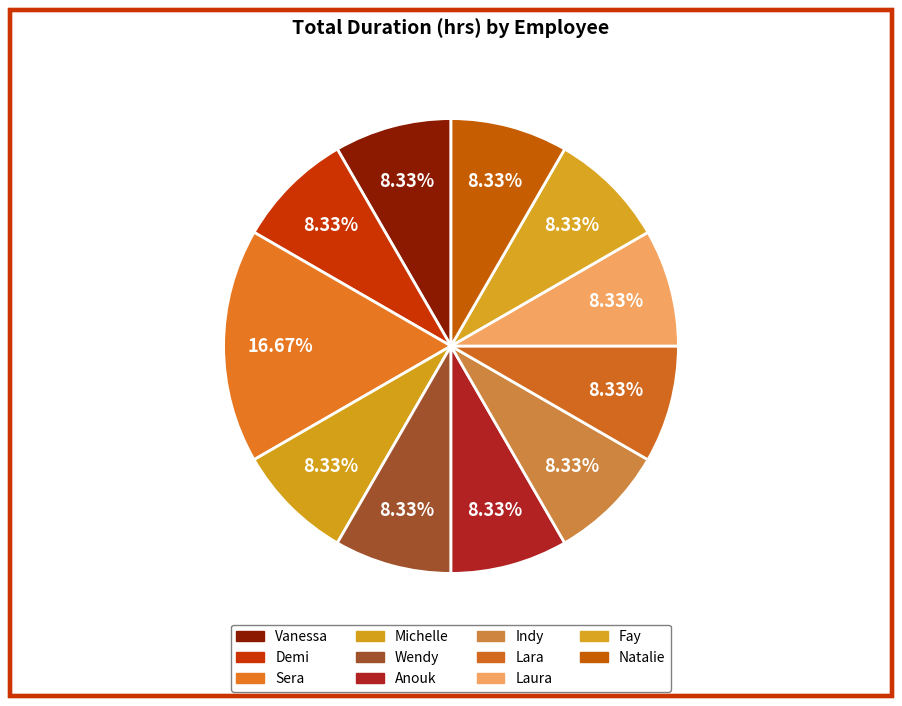

Count the number of slices in the pie.

11